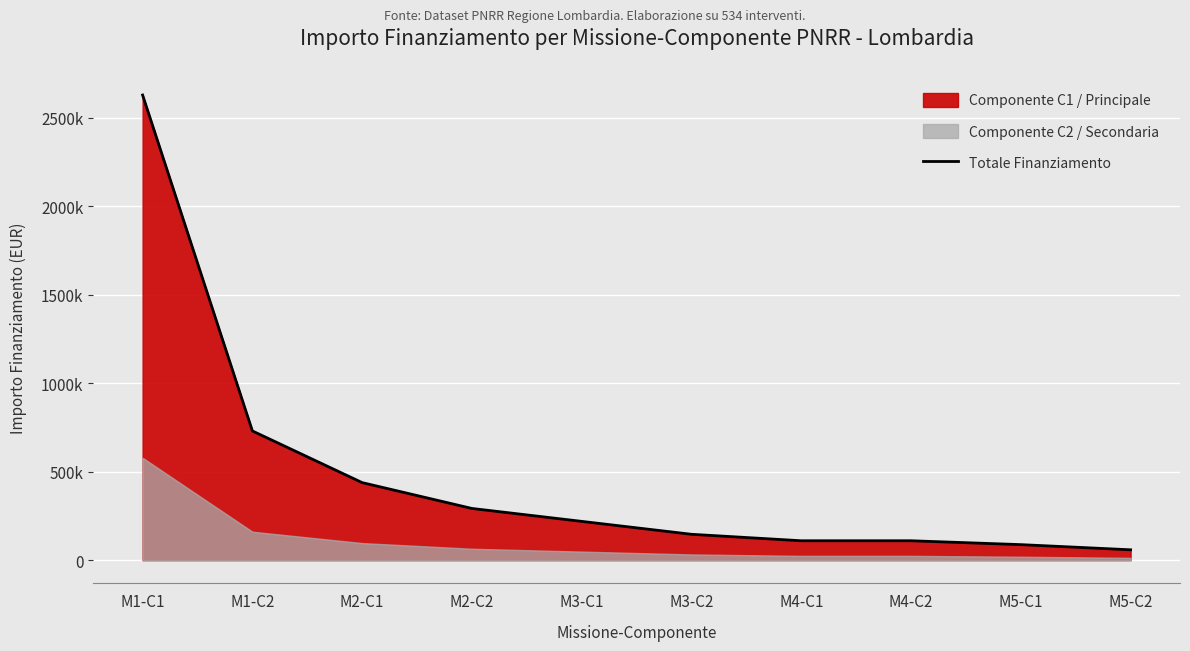

True or false: there are more than 0 points higher than both neighbors.

False